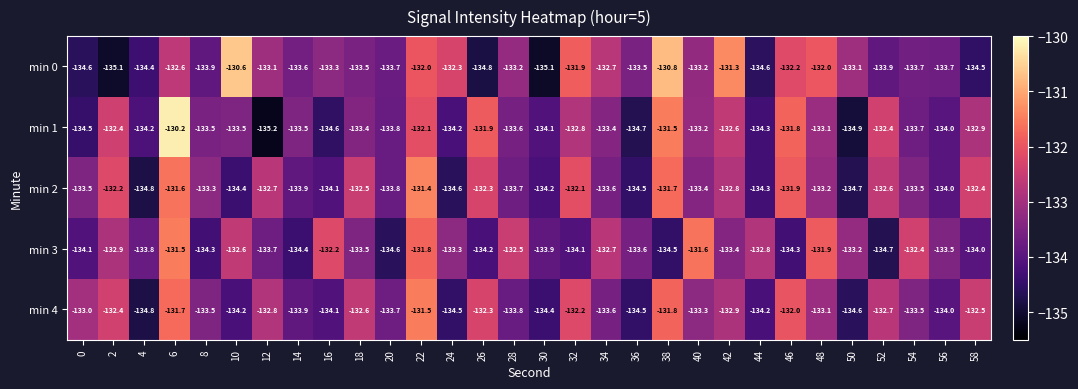

Which series has the largest total across all categories?

min 0